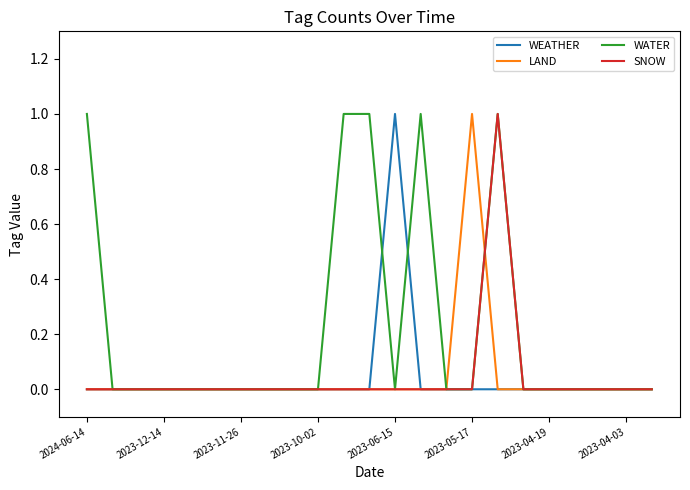

Reading left to right, transcribe all the data shown in this chart.

WEATHER: 0	0	0	0	0	0	0	0	0	0	0	0	1	0	0	0	0	0	0	0	0	0	0
LAND: 0	0	0	0	0	0	0	0	0	0	0	0	0	0	0	1	0	0	0	0	0	0	0
WATER: 1	0	0	0	0	0	0	0	0	0	1	1	0	1	0	0	1	0	0	0	0	0	0
SNOW: 0	0	0	0	0	0	0	0	0	0	0	0	0	0	0	0	1	0	0	0	0	0	0